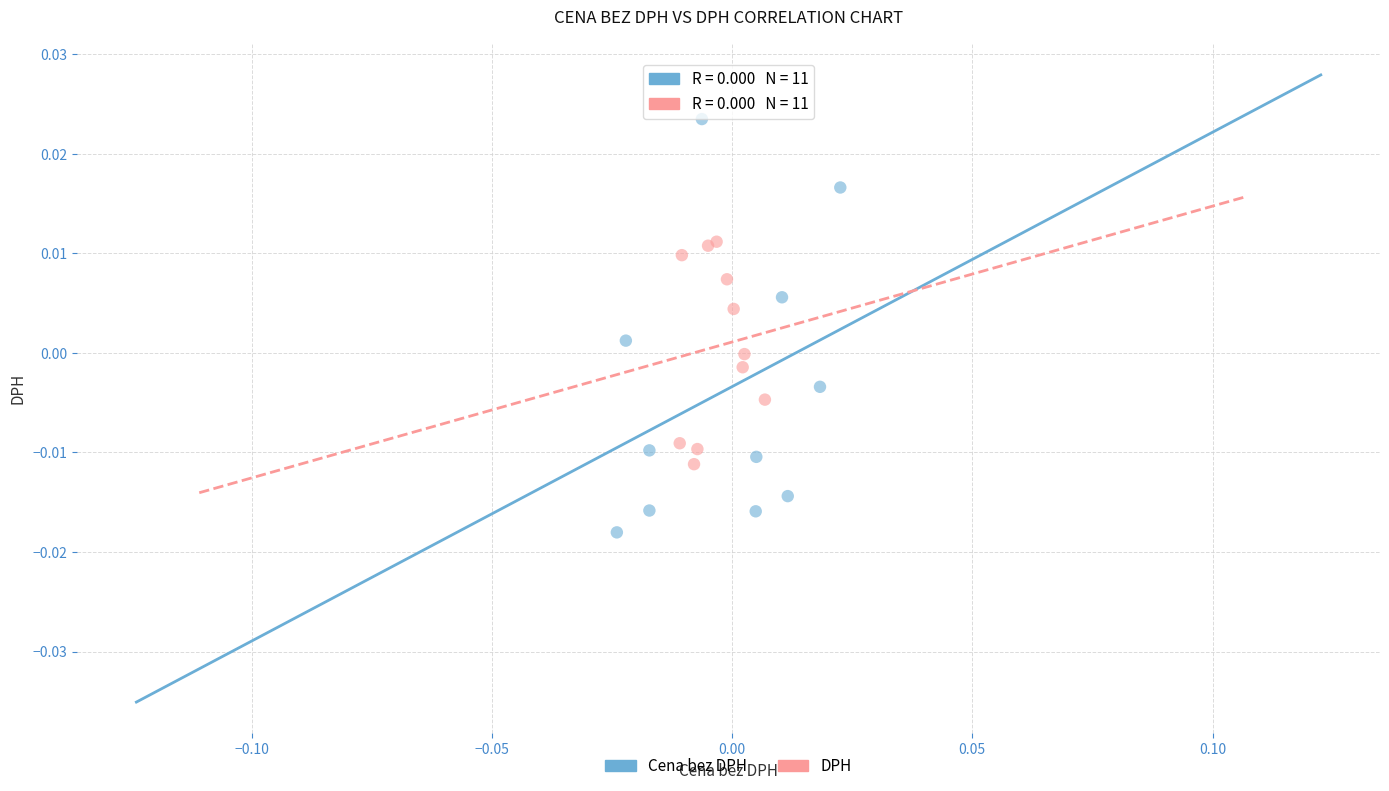

Which series contains the highest Y value?

Cena bez DPH